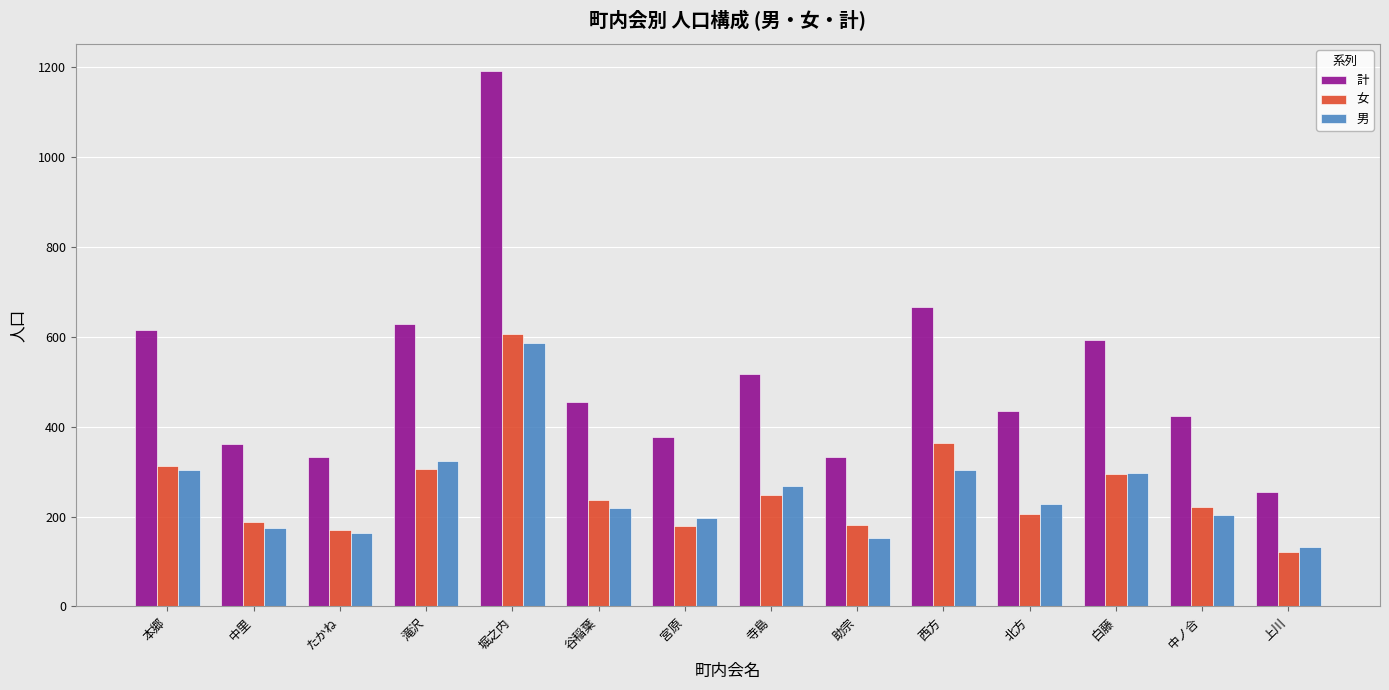

How many bars are there in each group?

3